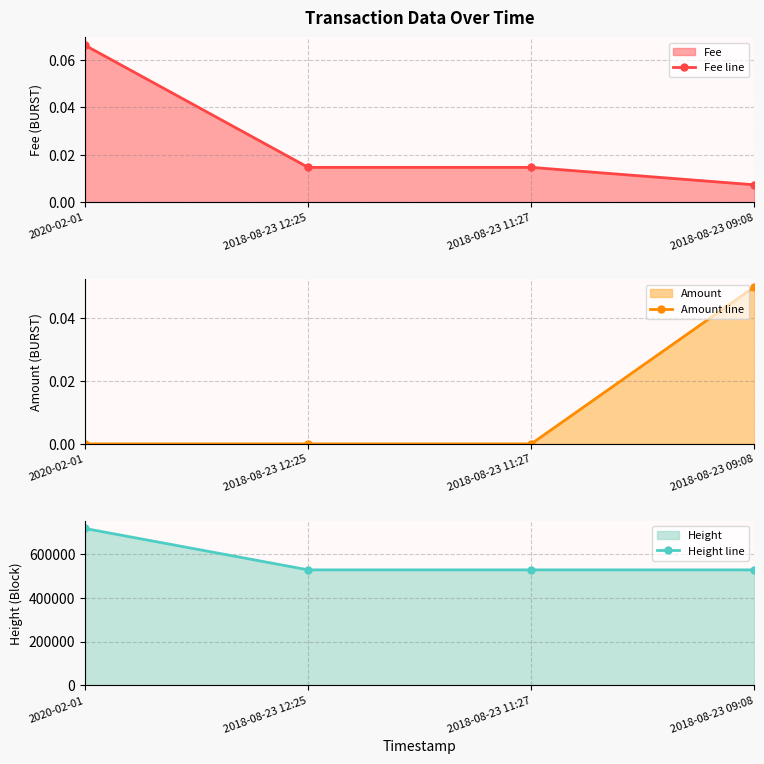

Is the value of Fee line at 2018-08-23 12:25 greater than the value of Height line at 2018-08-23 09:08?

No